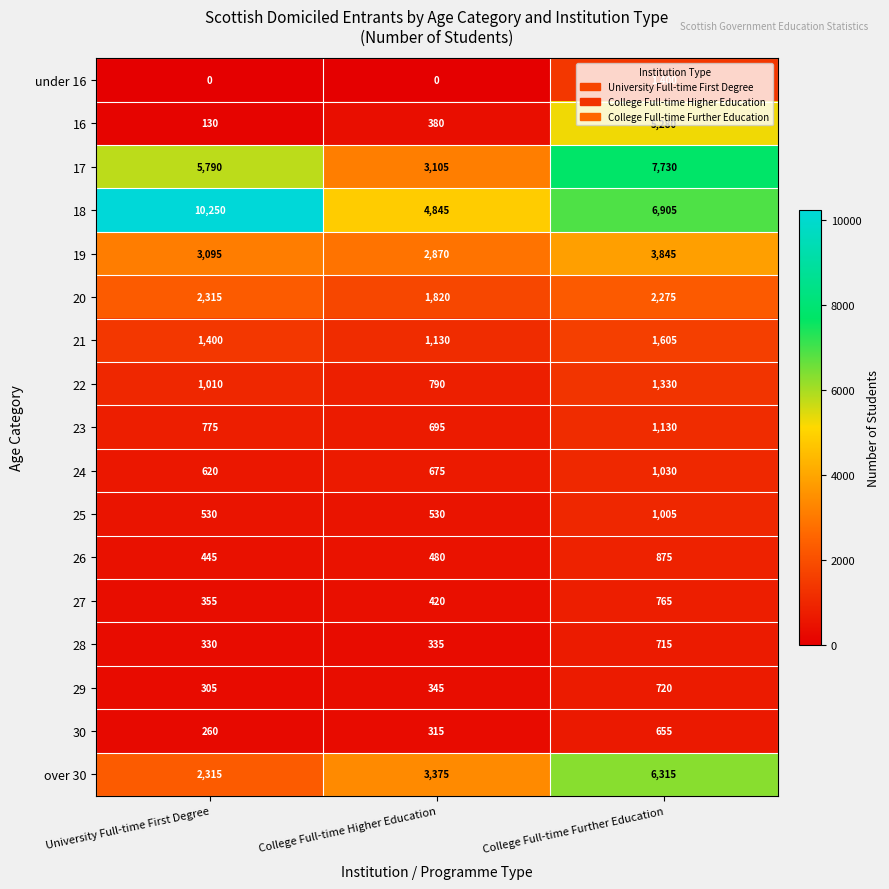

What is the difference between the maximum and minimum values in the 23 series?

435